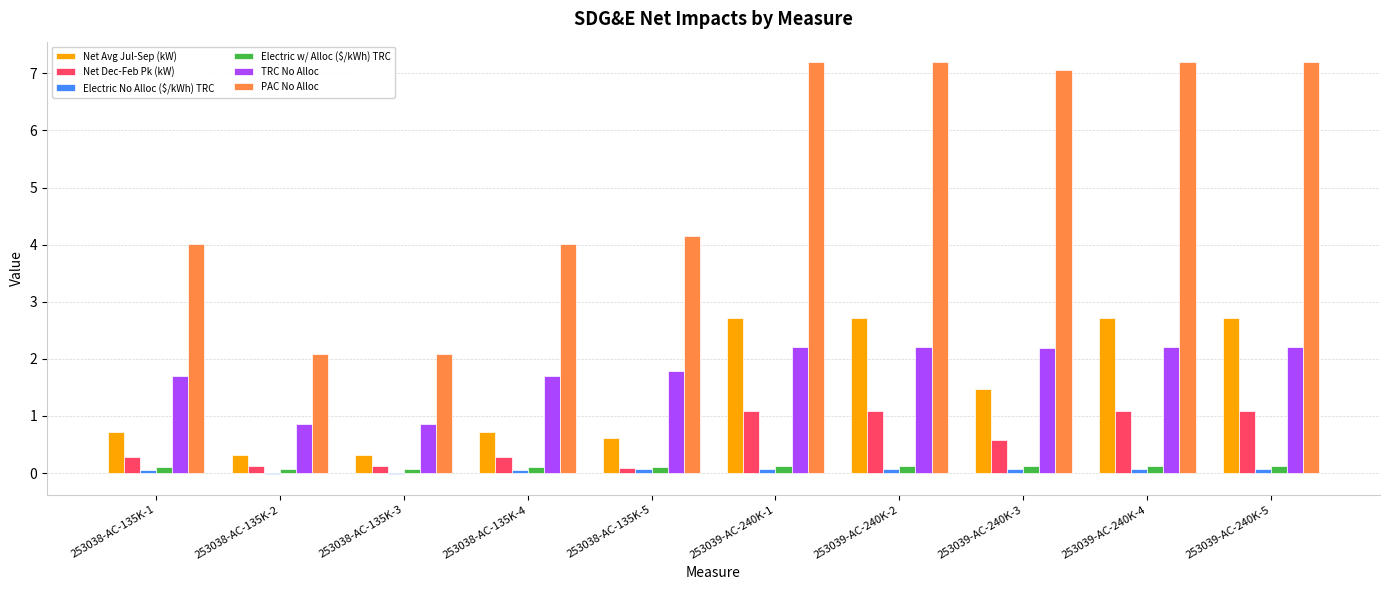

Count the number of data series in this chart.

6